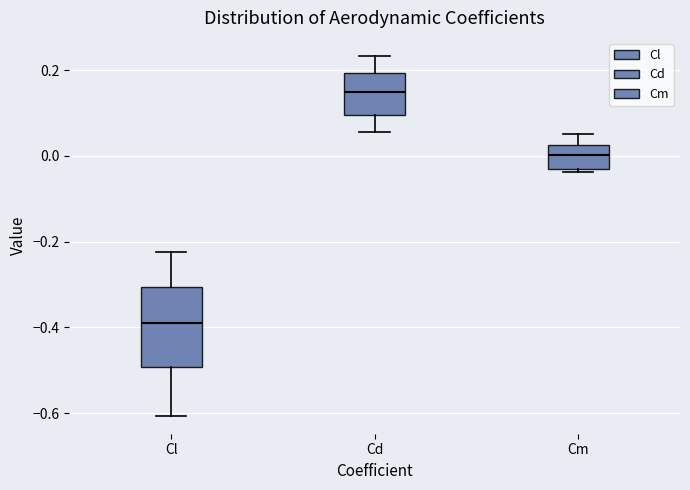

Where does the median line of the box for Cm sit on the y-axis? The values are not printed on the chart, so give them approximately, as read against the axis.

0.00